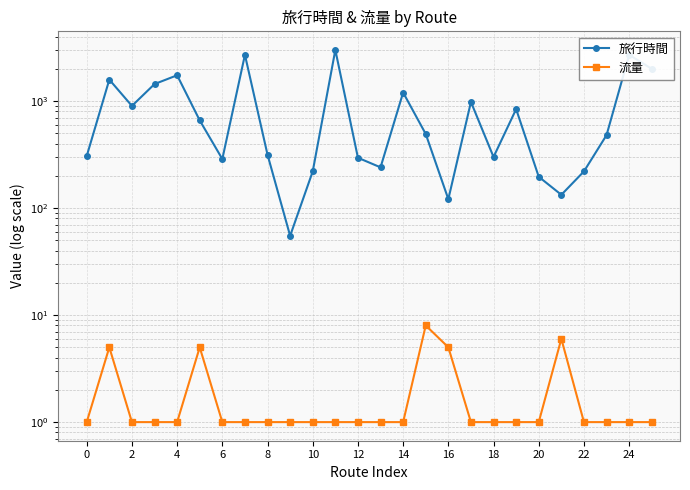

What is the label of the 15th point from the left?

14